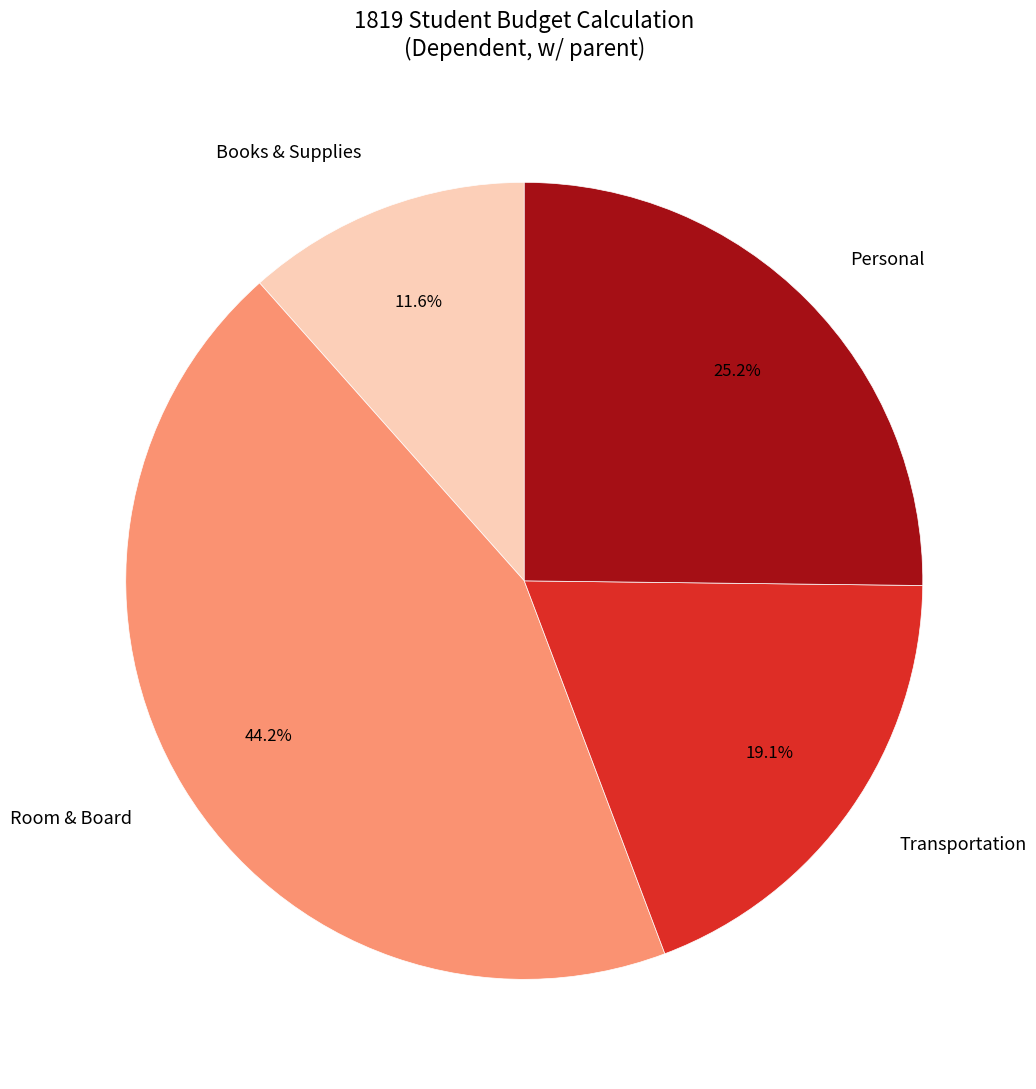

The Transportation slice represents 26% of the pie. True or false?

False